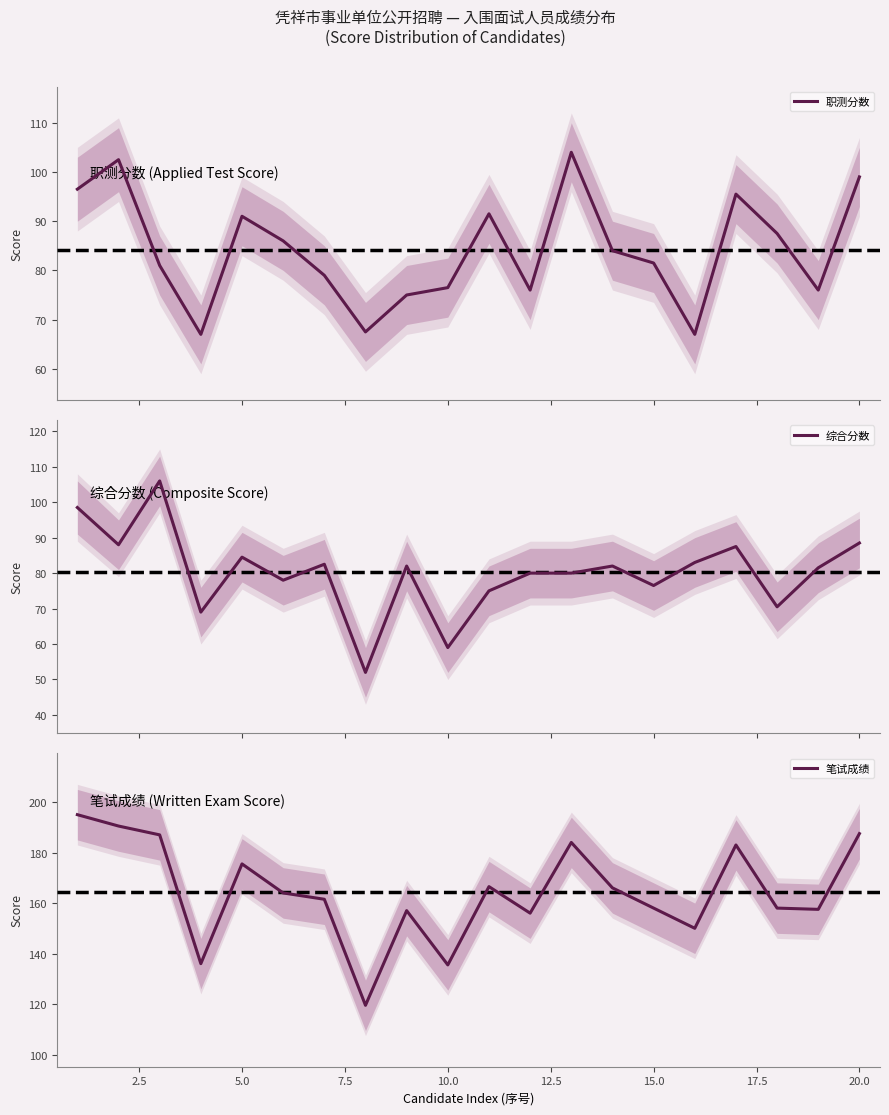

The value of 笔试成绩 at 15.0 is 158.0. True or false?

True